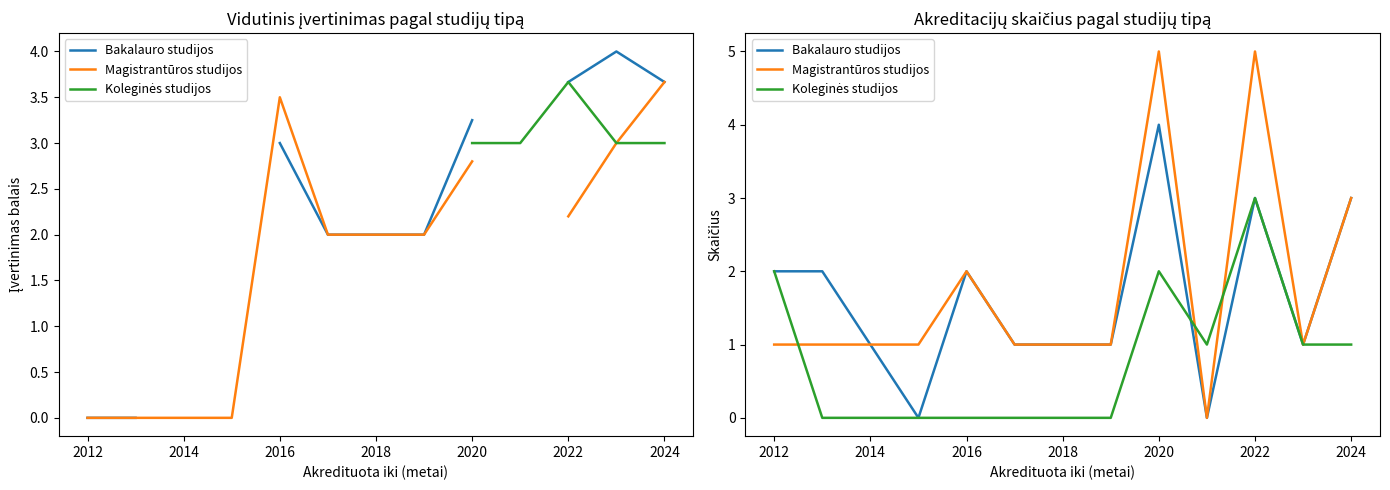

Does the chart have visible grid lines?

No